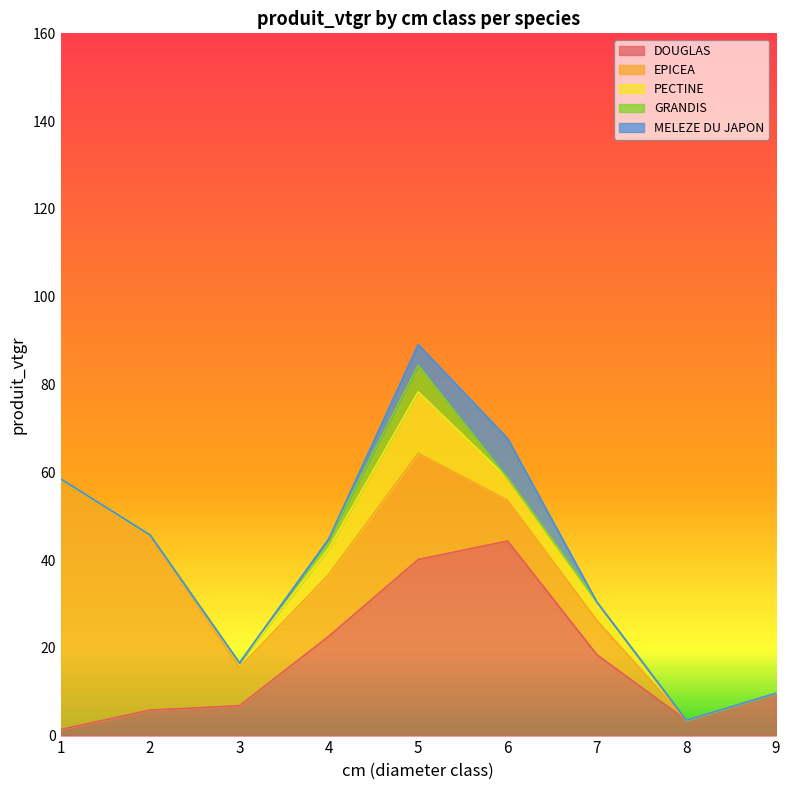

Which series has the largest range (max minus min)?

EPICEA